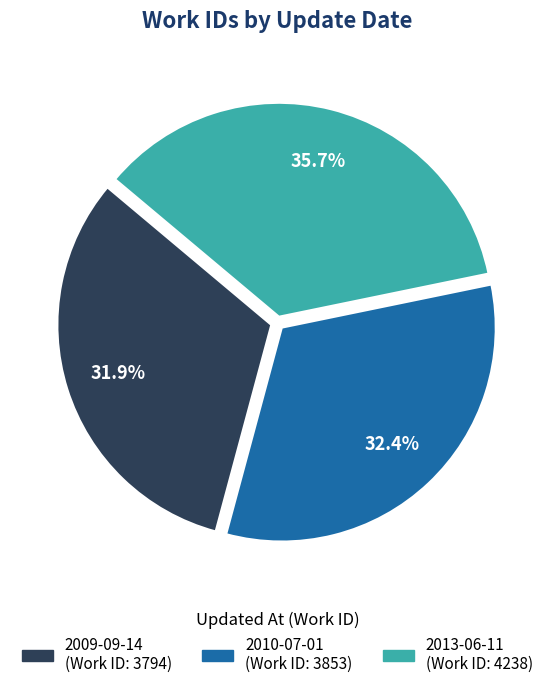

Is there any slice that represents more than half of the pie?

No